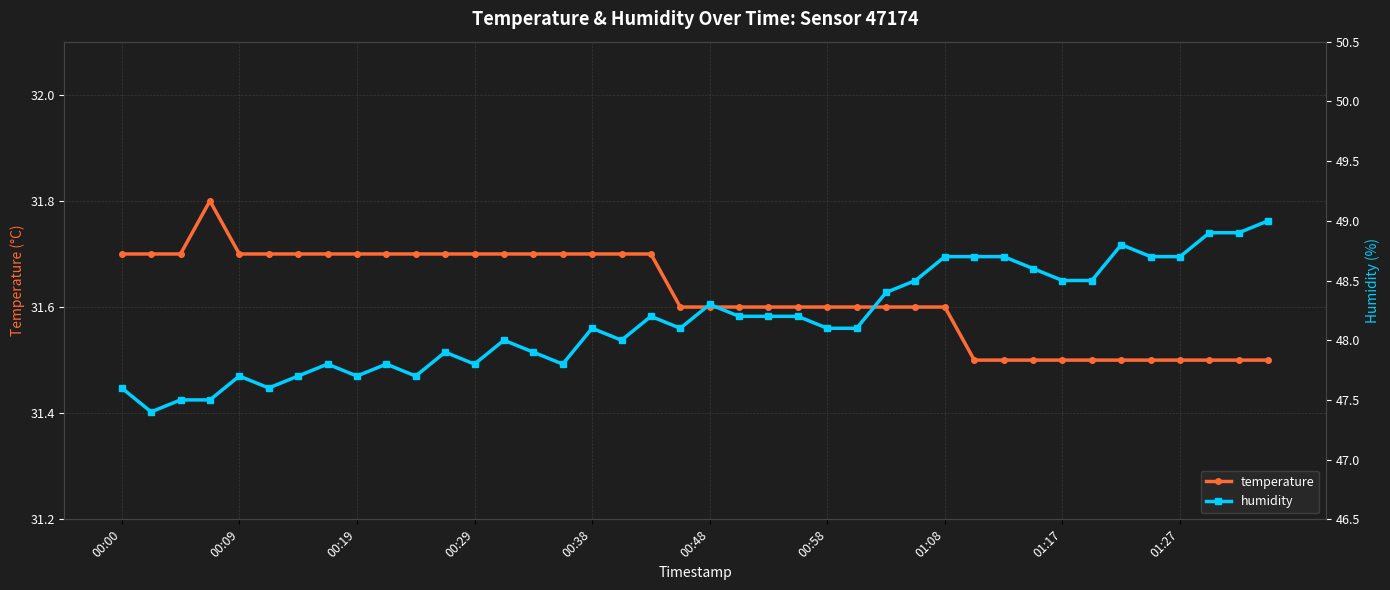

How many temperature values are between 31 and 32?

40